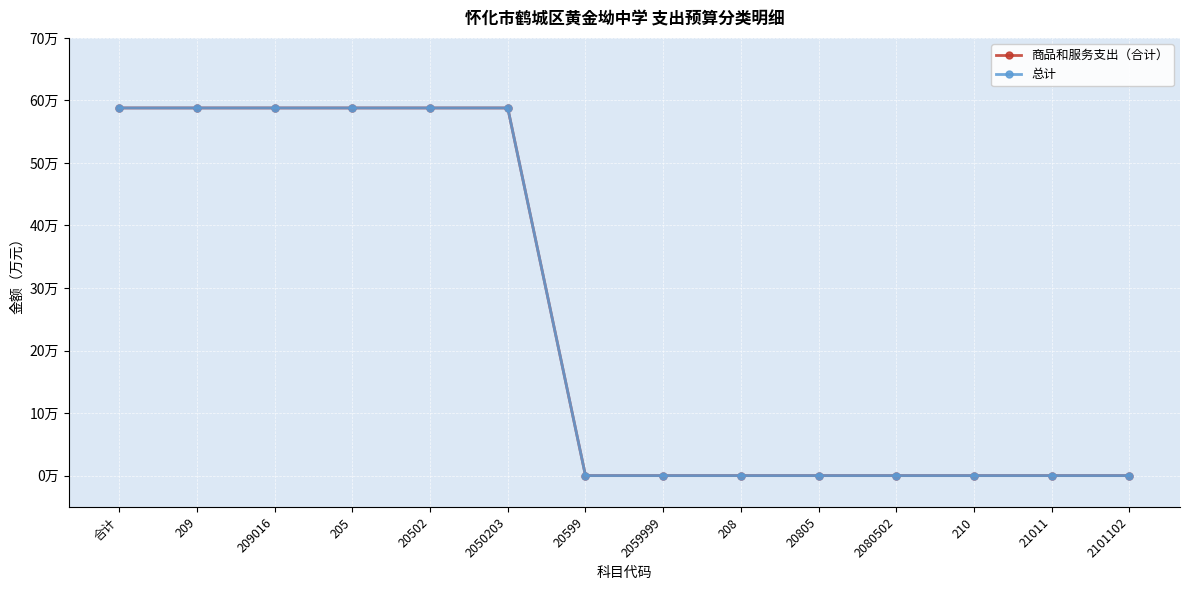

The 商品和服务支出（合计） series shows 0.0 at 20805. True or false?

True